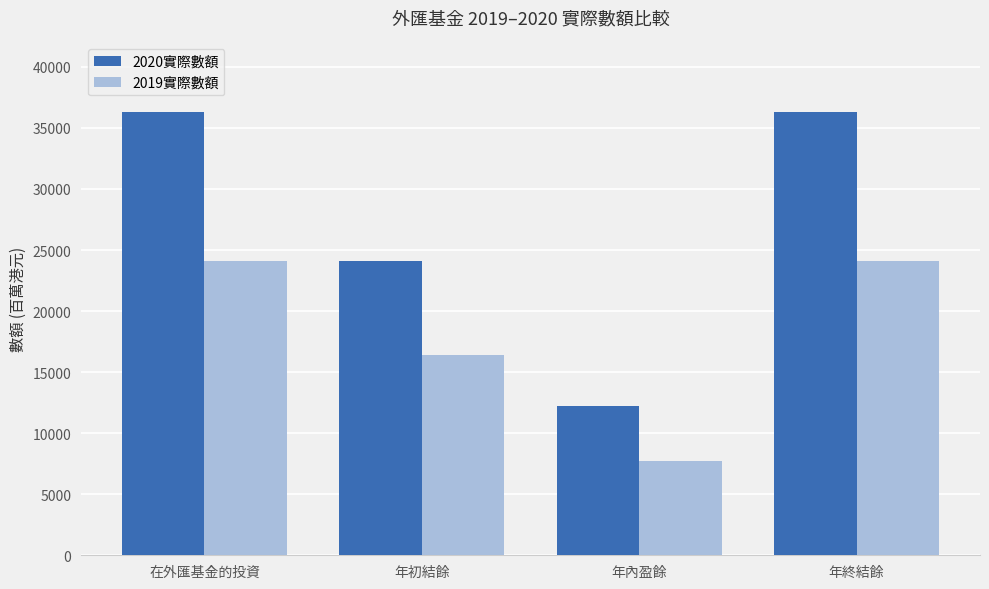

What position from the left is 在外匯基金的投資?

1